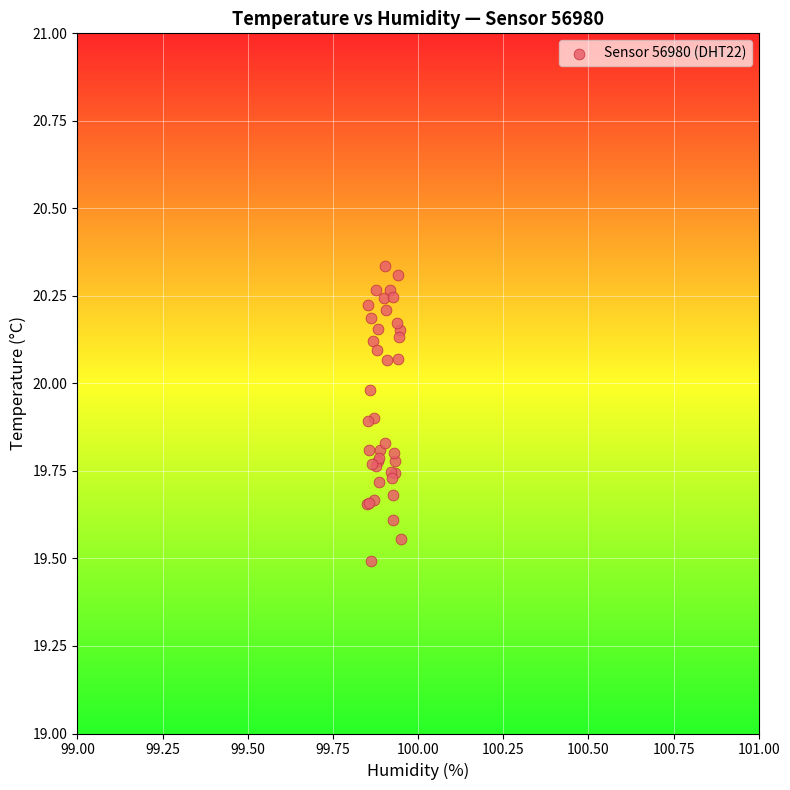

What Y value in the scatter plot is closest to 19?

19.5